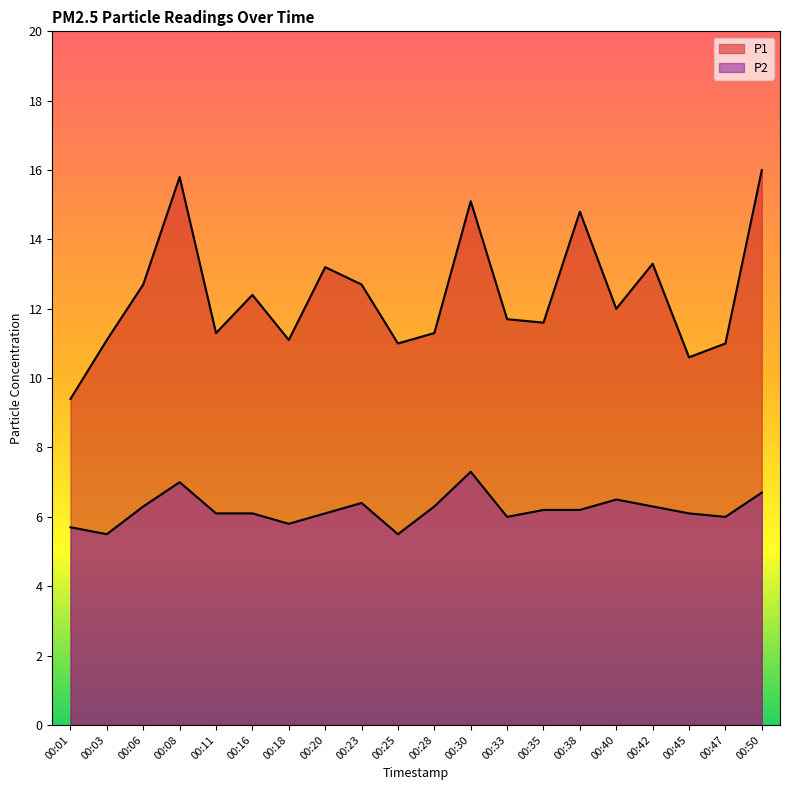

Rank the series at 00:25 from highest to lowest value.

P1, P2